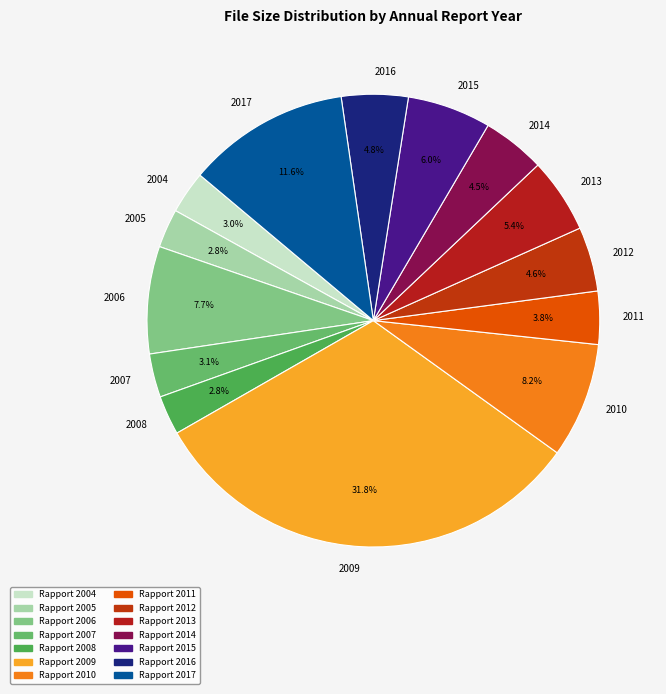

Is 2012 the majority of the pie?

No